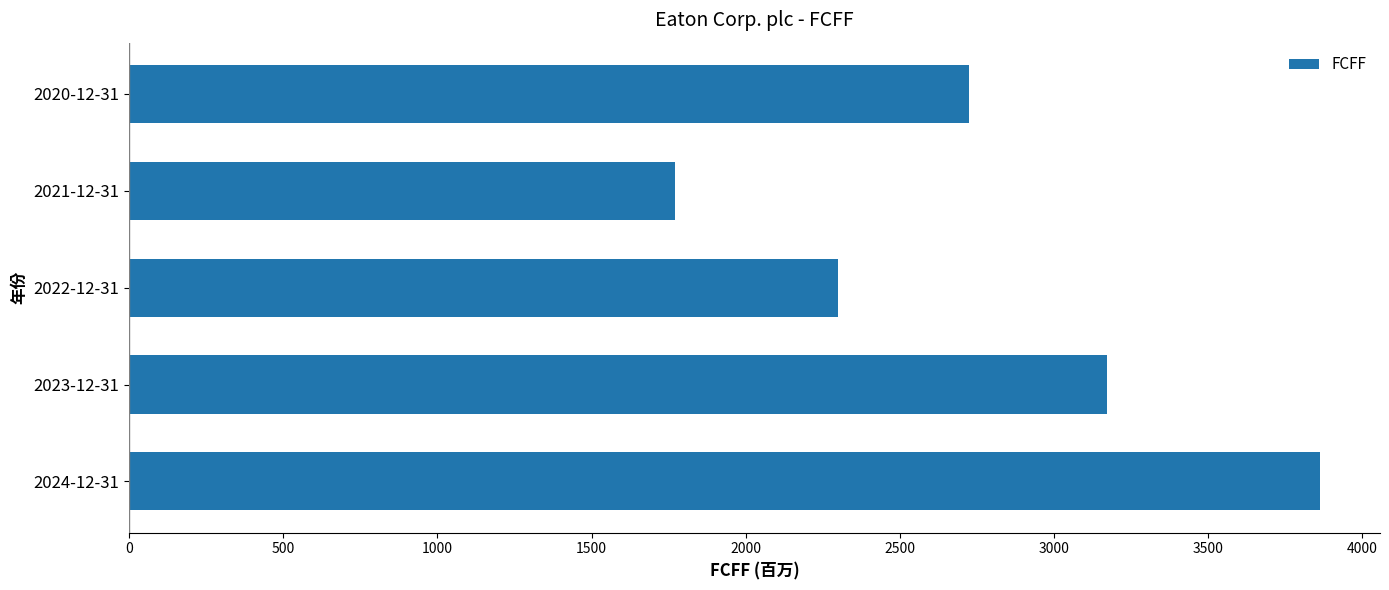

How many bars are there in total?

5